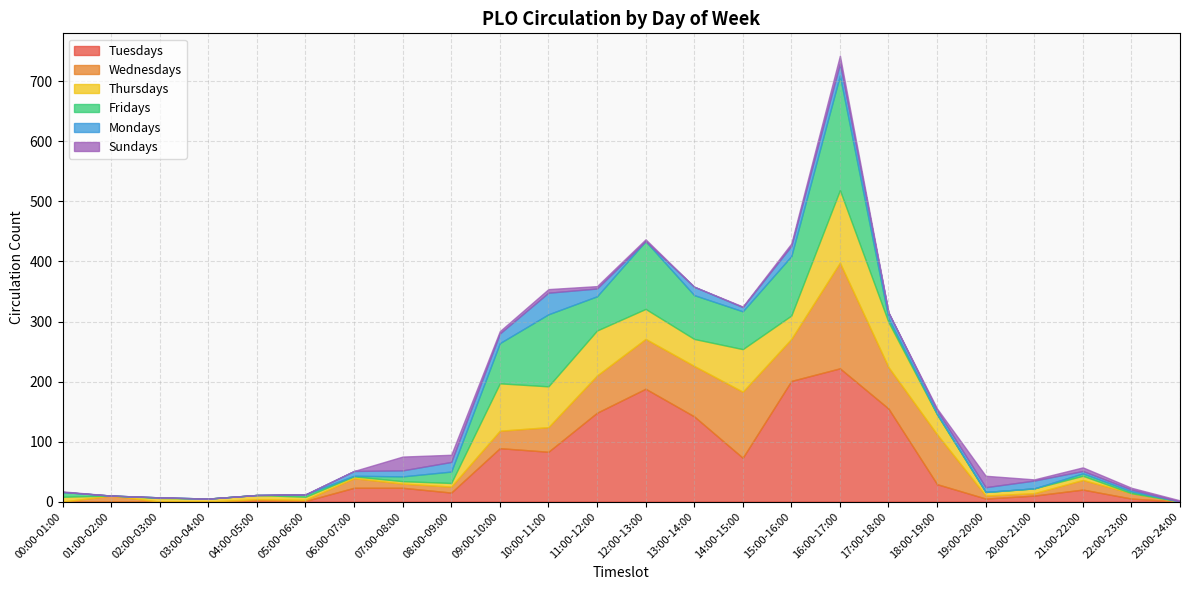

Rank the series by their maximum value, from highest to lowest.

Tuesdays, Fridays, Wednesdays, Thursdays, Mondays, Sundays